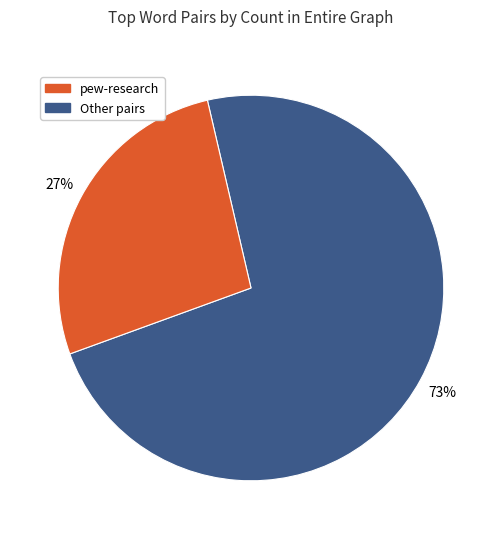

To the nearest percent, what is the average slice percentage?

50%